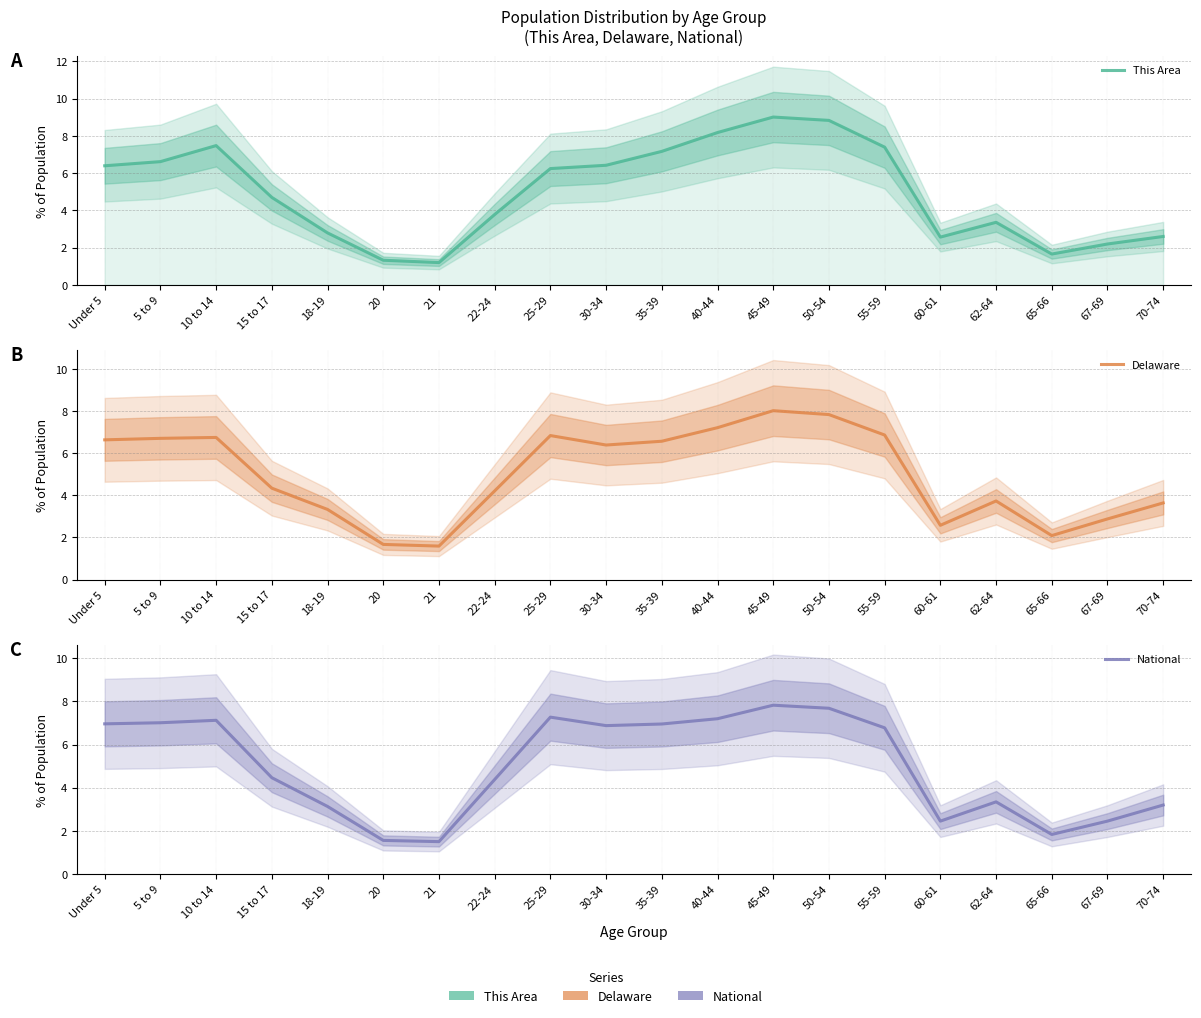

True or false: Delaware and National cross at least once.

True